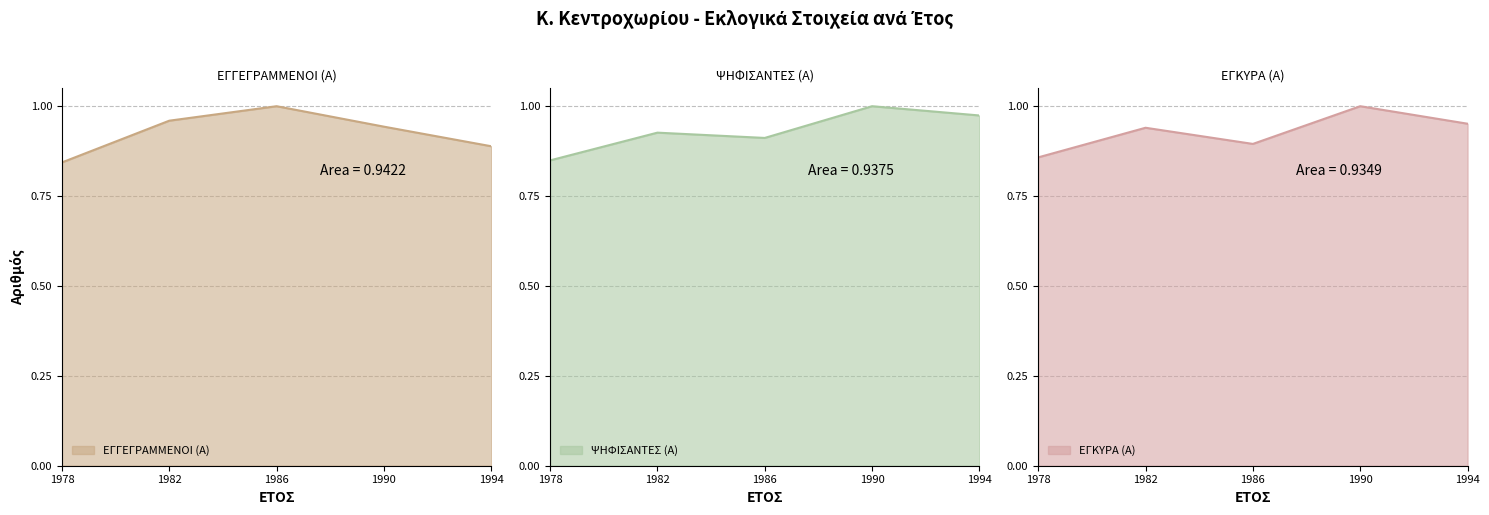

Reading left to right, transcribe all the data shown in this chart.

ΕΓΓΕΓΡΑΜΜΕΝΟΙ (Α): 1978=0.8	1982=1.0	1986=1.0	1990=0.9	1994=0.9
ΨΗΦΙΣΑΝΤΕΣ (Α): 1978=0.8	1982=0.9	1986=0.9	1990=1.0	1994=1.0
ΕΓΚΥΡΑ (Α): 1978=0.9	1982=0.9	1986=0.9	1990=1.0	1994=1.0